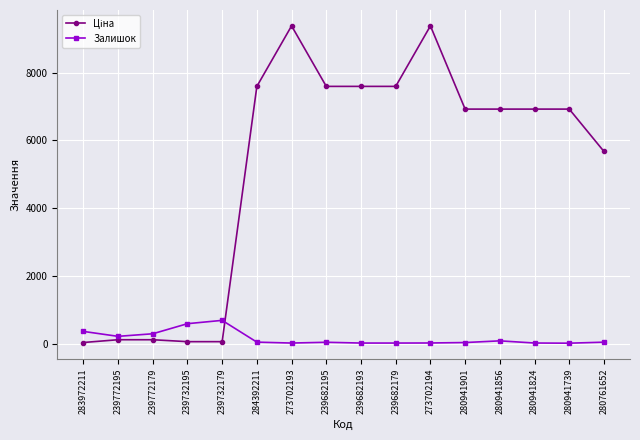

True or false: Залишок has more than 1 interior local peaks.

True